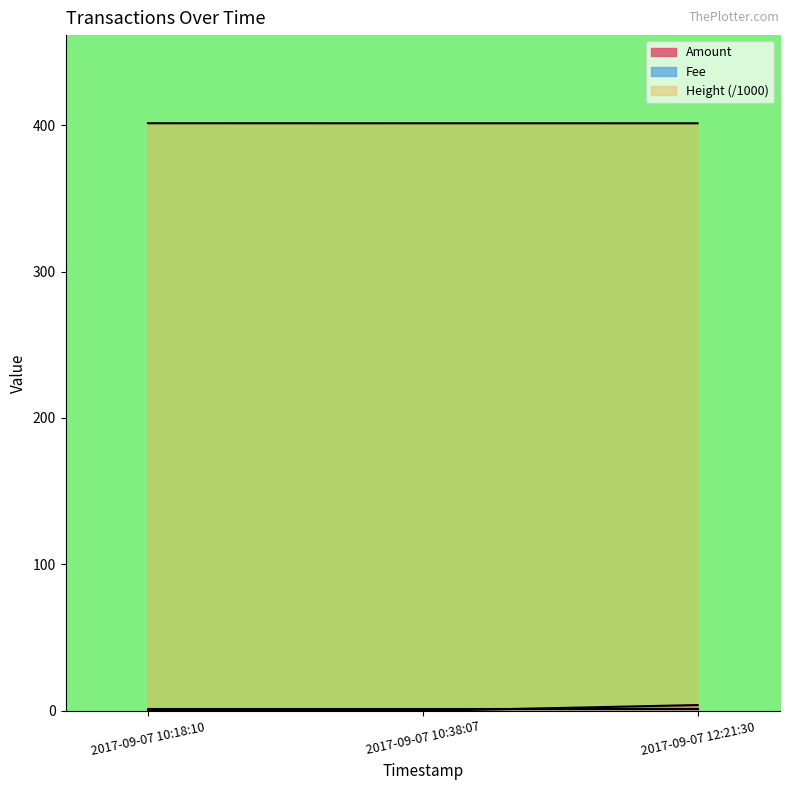

What is the spread (max minus min) of values at 2017-09-07 10:18:10?

401.2